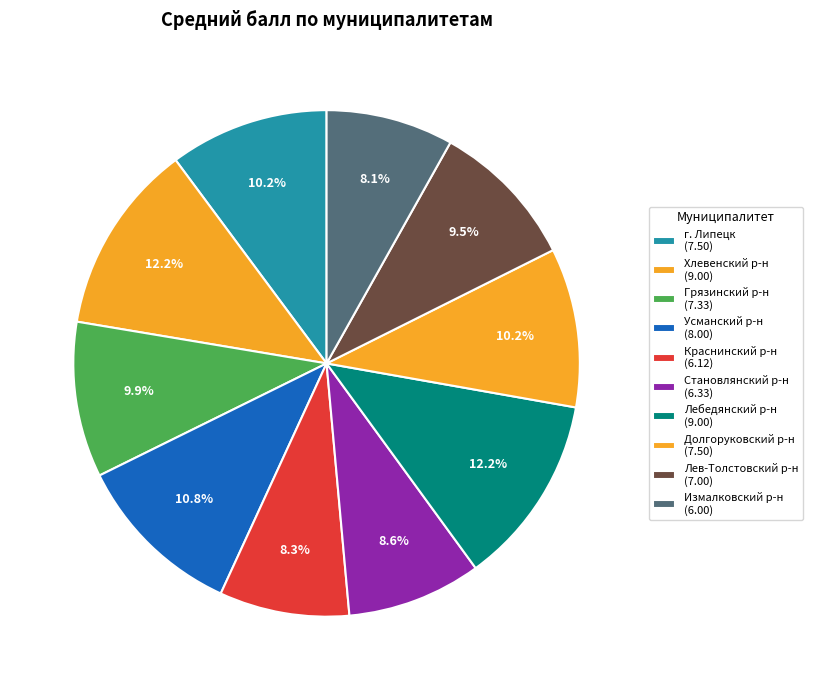

How many slices are in this pie chart?

10